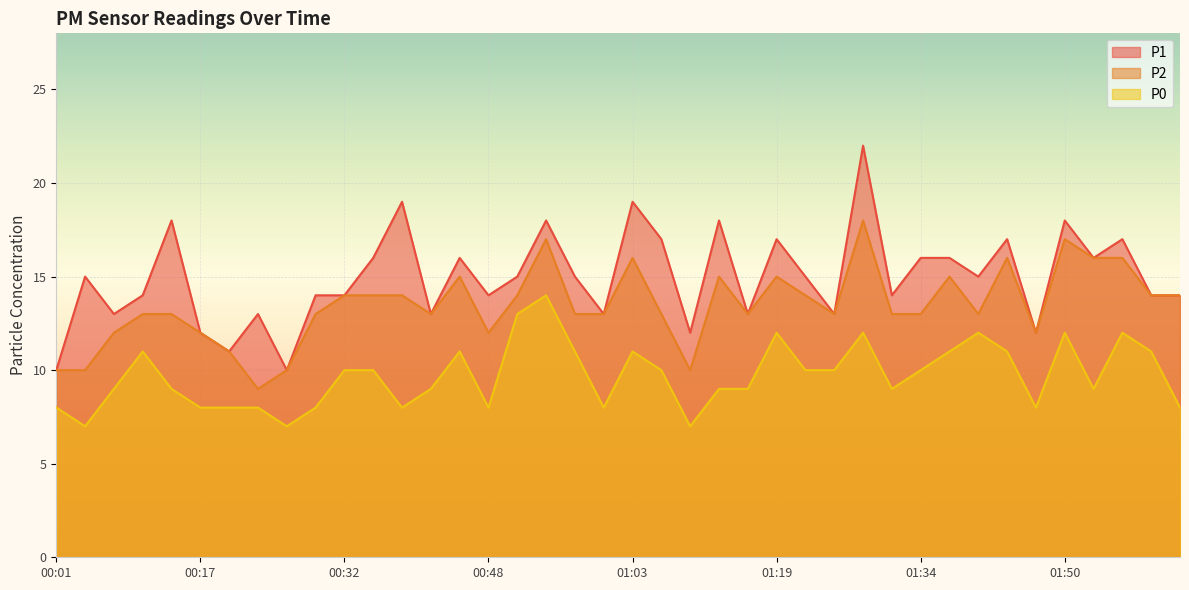

The P1 series shows 10 at 01:43. True or false?

False